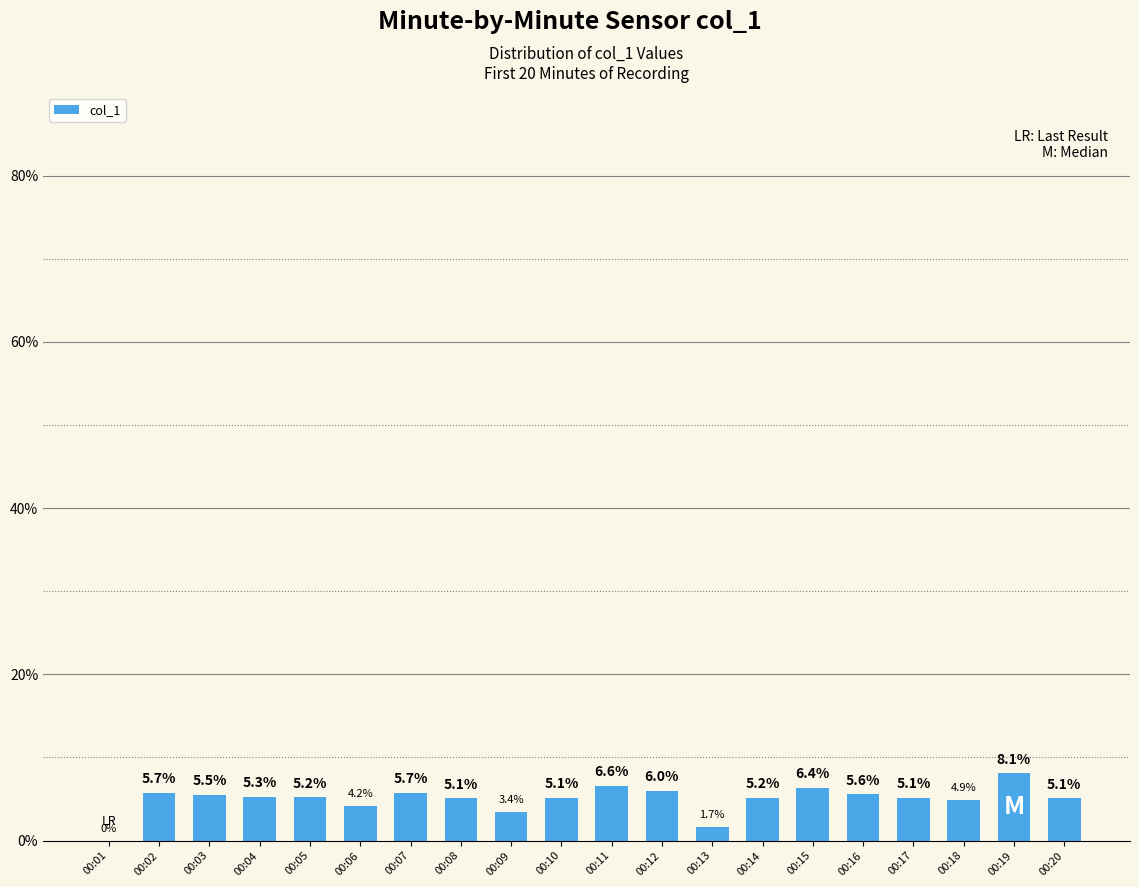

Is it true that the value at 00:16 is 2.2?

False